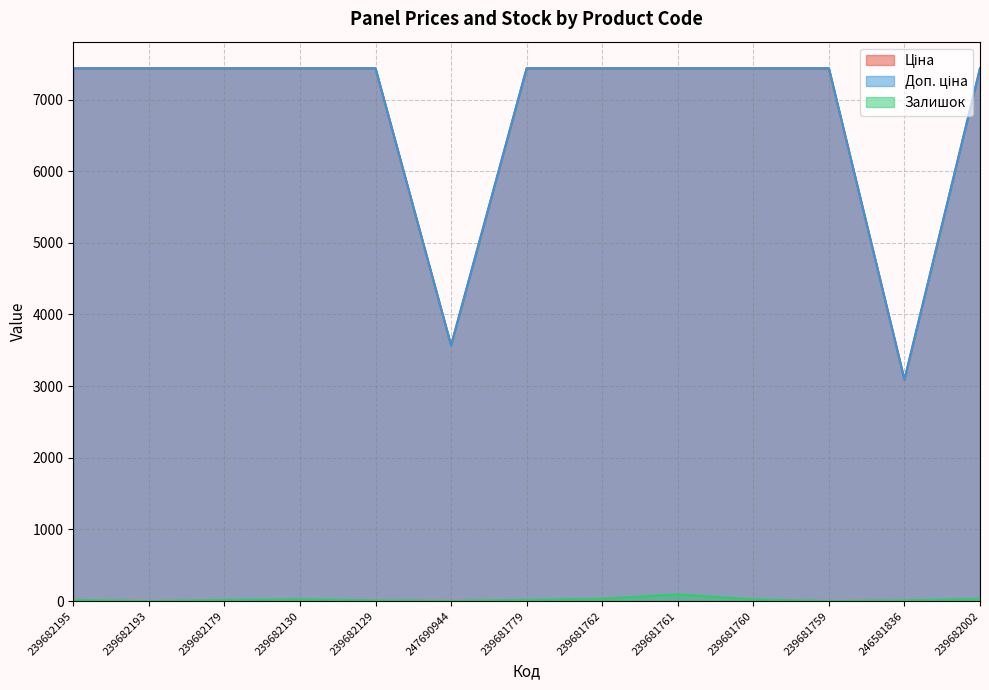

How many distinct data groups are displayed?

3